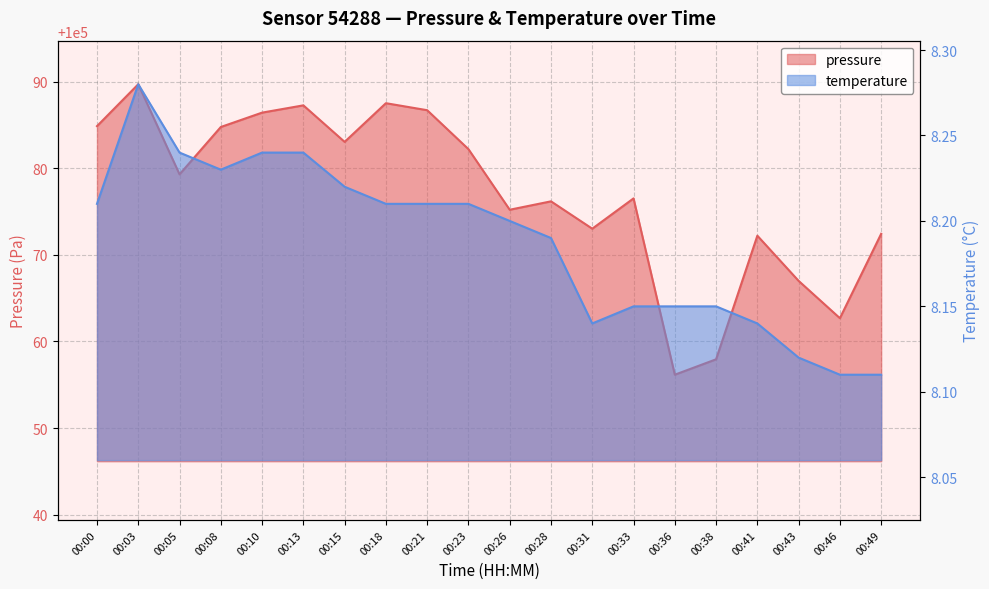

Rank the series by their maximum value, from lowest to highest.

temperature, pressure